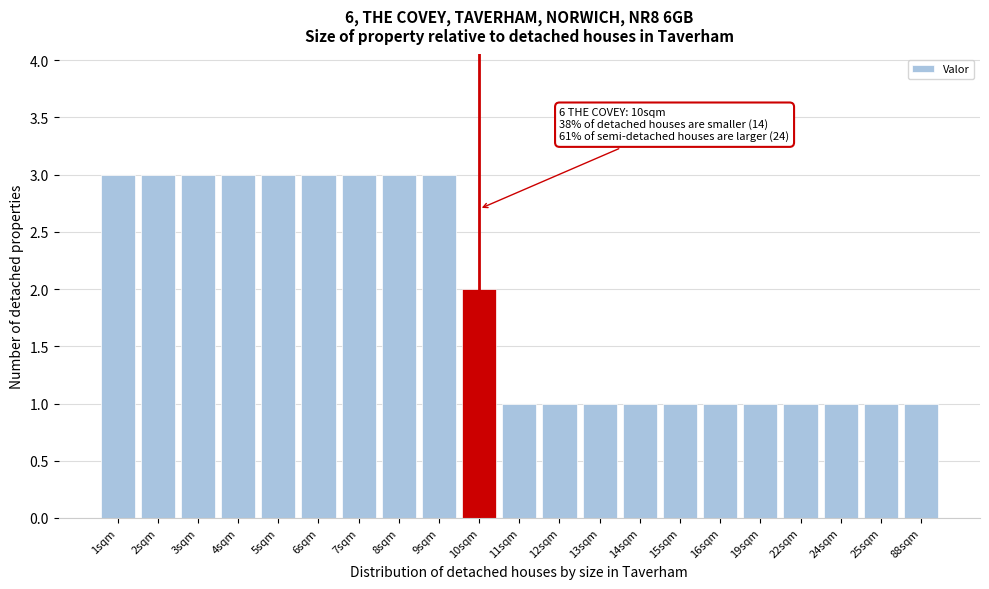

Reading right to left, transcribe all the data shown in this chart.

88sqm=1	25sqm=1	24sqm=1	22sqm=1	19sqm=1	16sqm=1	15sqm=1	14sqm=1	13sqm=1	12sqm=1	11sqm=1	10sqm=2	9sqm=3	8sqm=3	7sqm=3	6sqm=3	5sqm=3	4sqm=3	3sqm=3	2sqm=3	1sqm=3